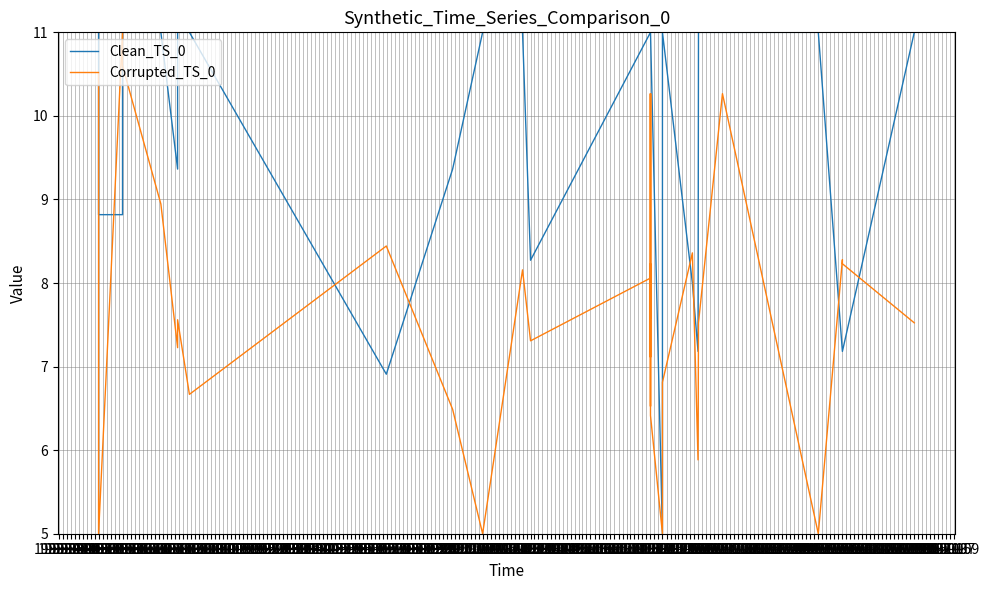

What are all the series names shown in the legend?

Clean_TS_0, Corrupted_TS_0